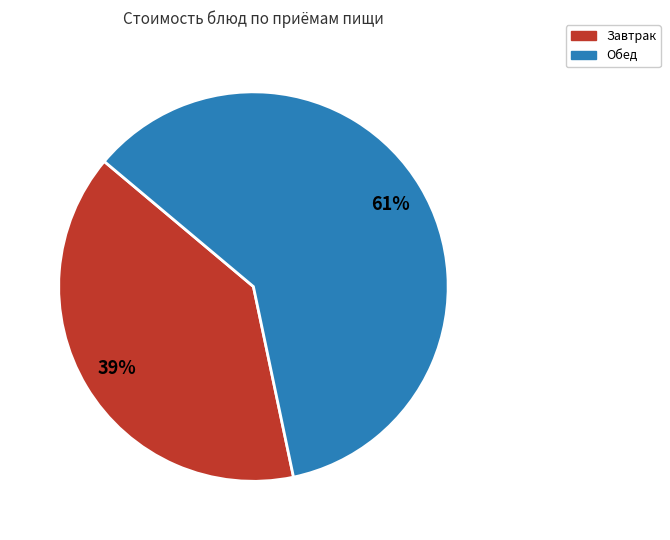

To the nearest percent, what is the average slice percentage?

50%